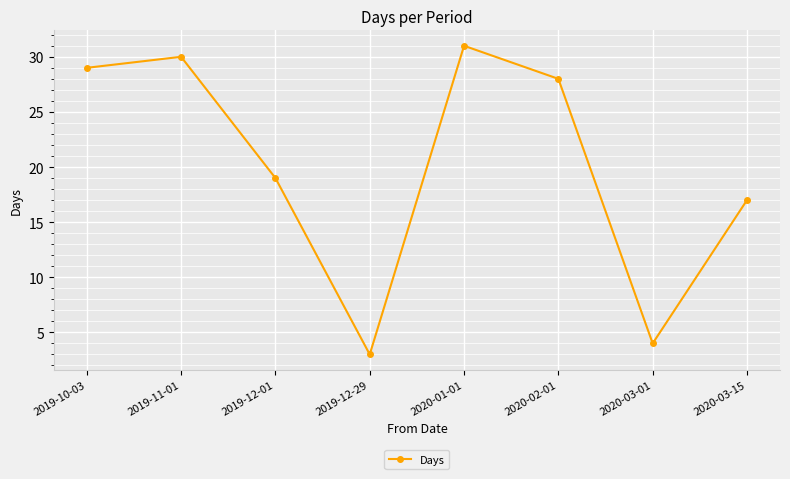

Is it true that the value at 2020-03-15 is 30?

False